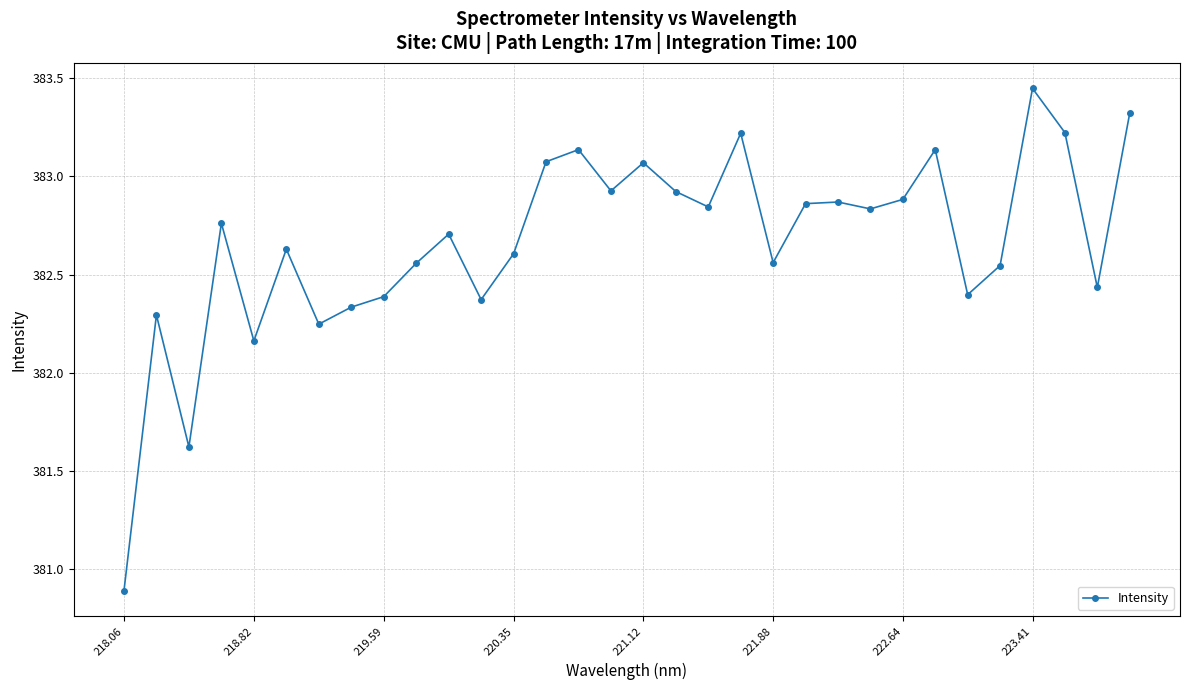

True or false: there are more than 2 points higher than both neighbors.

True